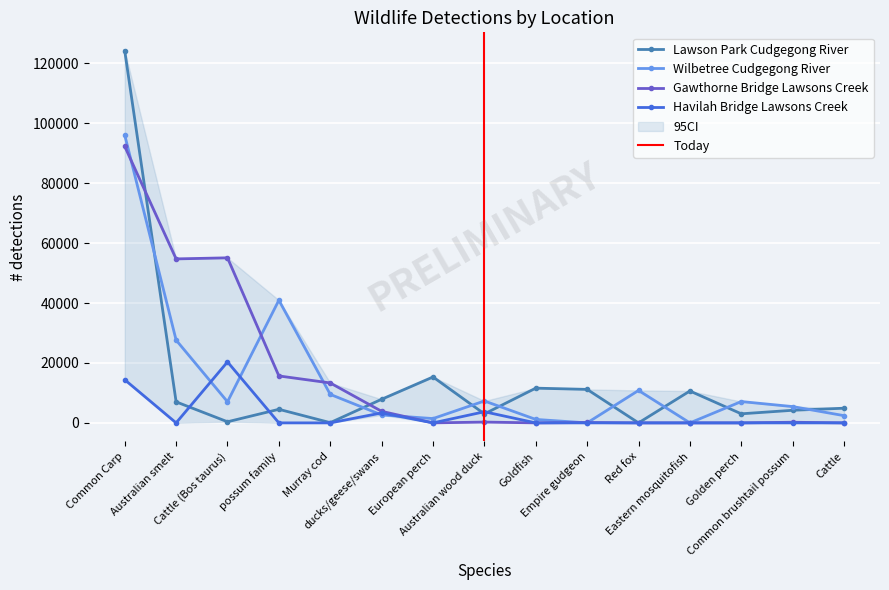

At which category is the sum across all series the highest?

Common Carp